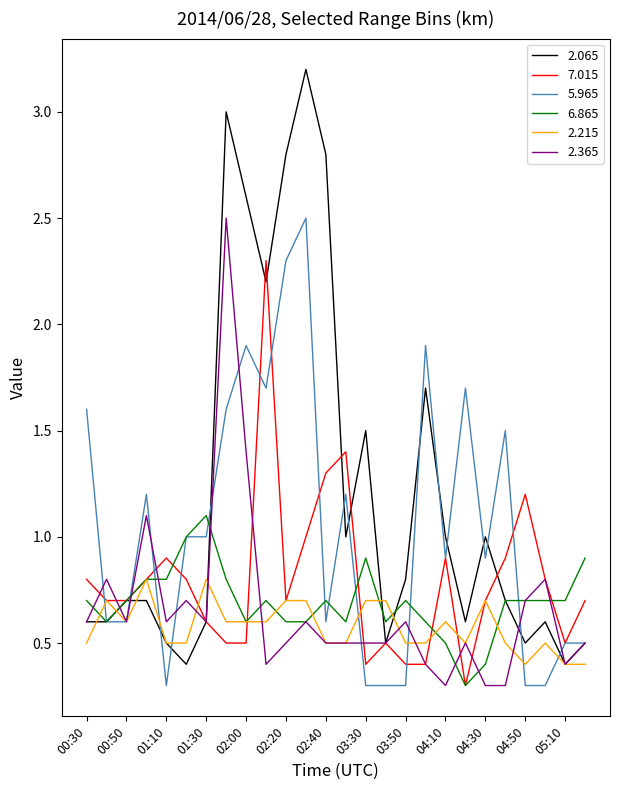

Reading left to right, what are all the values shown in this chart?

2.065: 0.6	0.6	0.7	0.7	0.5	0.4	0.6	3.0	2.6	2.2	2.8	3.2	2.8	1.0	1.5	0.5	0.8	1.7	1.0	0.6	1.0	0.7	0.5	0.6	0.4	0.5
7.015: 0.8	0.7	0.7	0.8	0.9	0.8	0.6	0.5	0.5	2.3	0.7	1.0	1.3	1.4	0.4	0.5	0.4	0.4	0.9	0.3	0.7	0.9	1.2	0.8	0.5	0.7
5.965: 1.6	0.6	0.6	1.2	0.3	1.0	1.0	1.6	1.9	1.7	2.3	2.5	0.6	1.2	0.3	0.3	0.3	1.9	0.9	1.7	0.9	1.5	0.3	0.3	0.5	0.5
6.865: 0.7	0.6	0.7	0.8	0.8	1.0	1.1	0.8	0.6	0.7	0.6	0.6	0.7	0.6	0.9	0.6	0.7	0.6	0.5	0.3	0.4	0.7	0.7	0.7	0.7	0.9
2.215: 0.5	0.7	0.6	0.8	0.5	0.5	0.8	0.6	0.6	0.6	0.7	0.7	0.5	0.5	0.7	0.7	0.5	0.5	0.6	0.5	0.7	0.5	0.4	0.5	0.4	0.4
2.365: 0.6	0.8	0.6	1.1	0.6	0.7	0.6	2.5	1.4	0.4	0.5	0.6	0.5	0.5	0.5	0.5	0.6	0.4	0.3	0.5	0.3	0.3	0.7	0.8	0.4	0.5